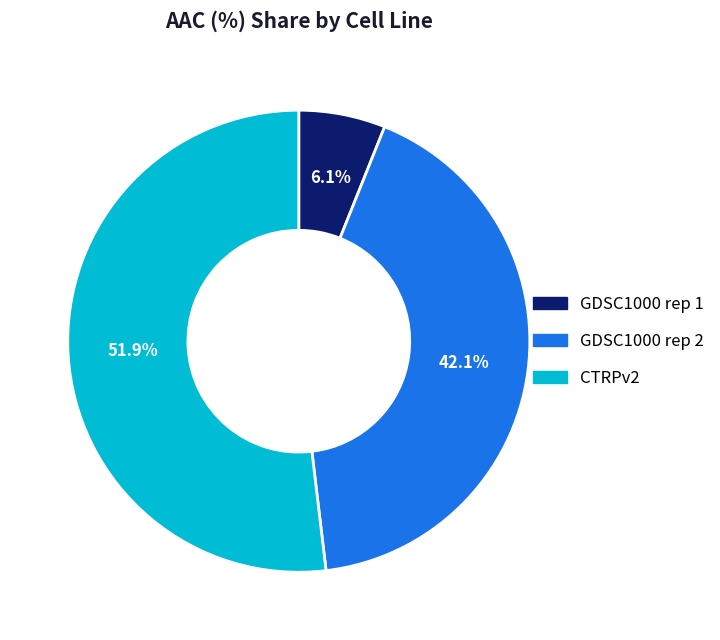

Do GDSC1000 rep 2 and GDSC1000 rep 1 together represent more than half of the pie?

No